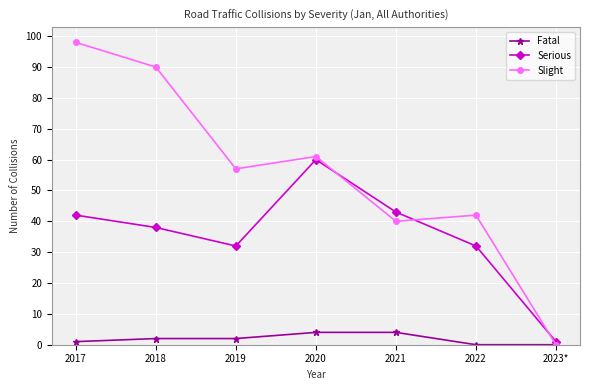

Reading left to right, transcribe all the data shown in this chart.

Fatal: 2017=1	2018=2	2019=2	2020=4	2021=4	2022=0	2023*=0
Serious: 2017=42	2018=38	2019=32	2020=60	2021=43	2022=32	2023*=1
Slight: 2017=98	2018=90	2019=57	2020=61	2021=40	2022=42	2023*=0